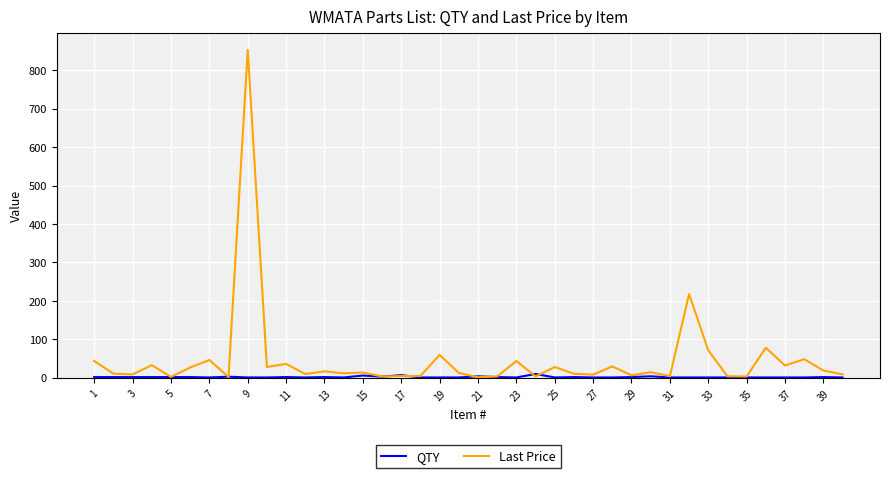

List the series in order of their peak value, highest first.

Last Price, QTY